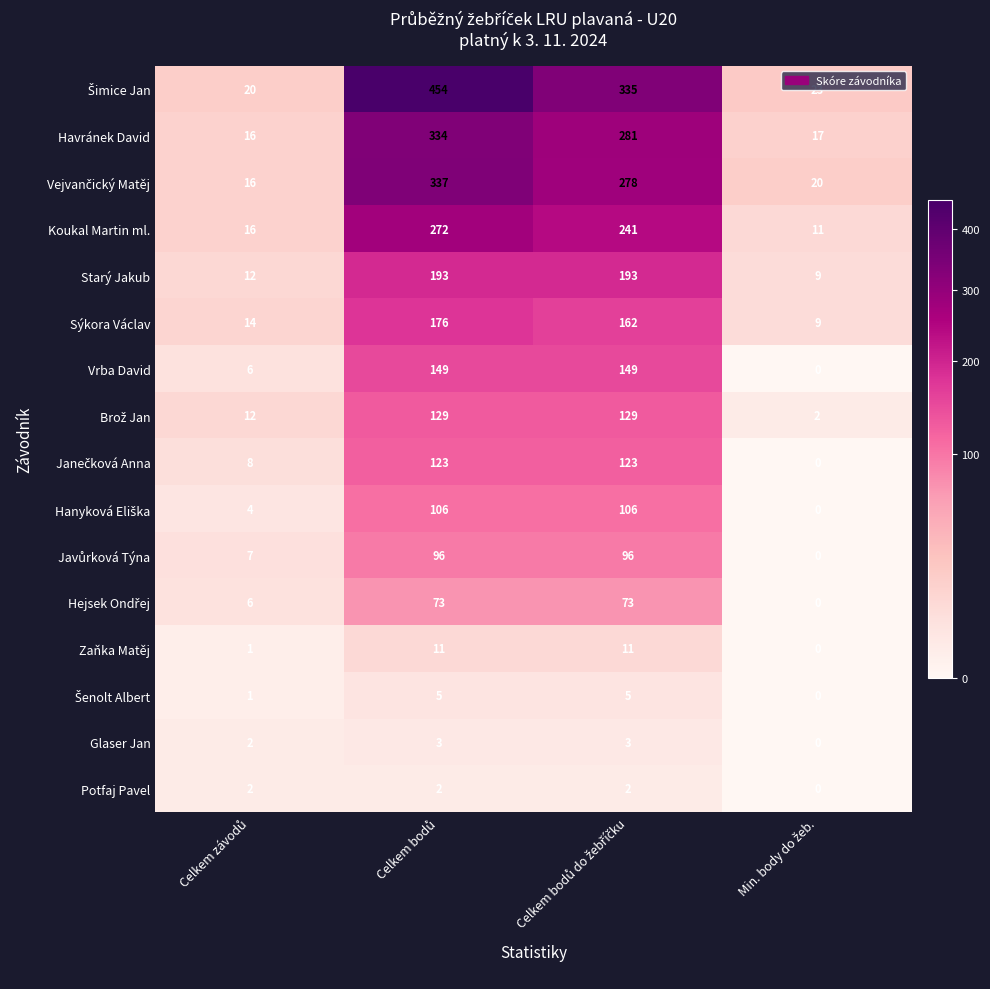

How many distinct data groups are displayed?

16